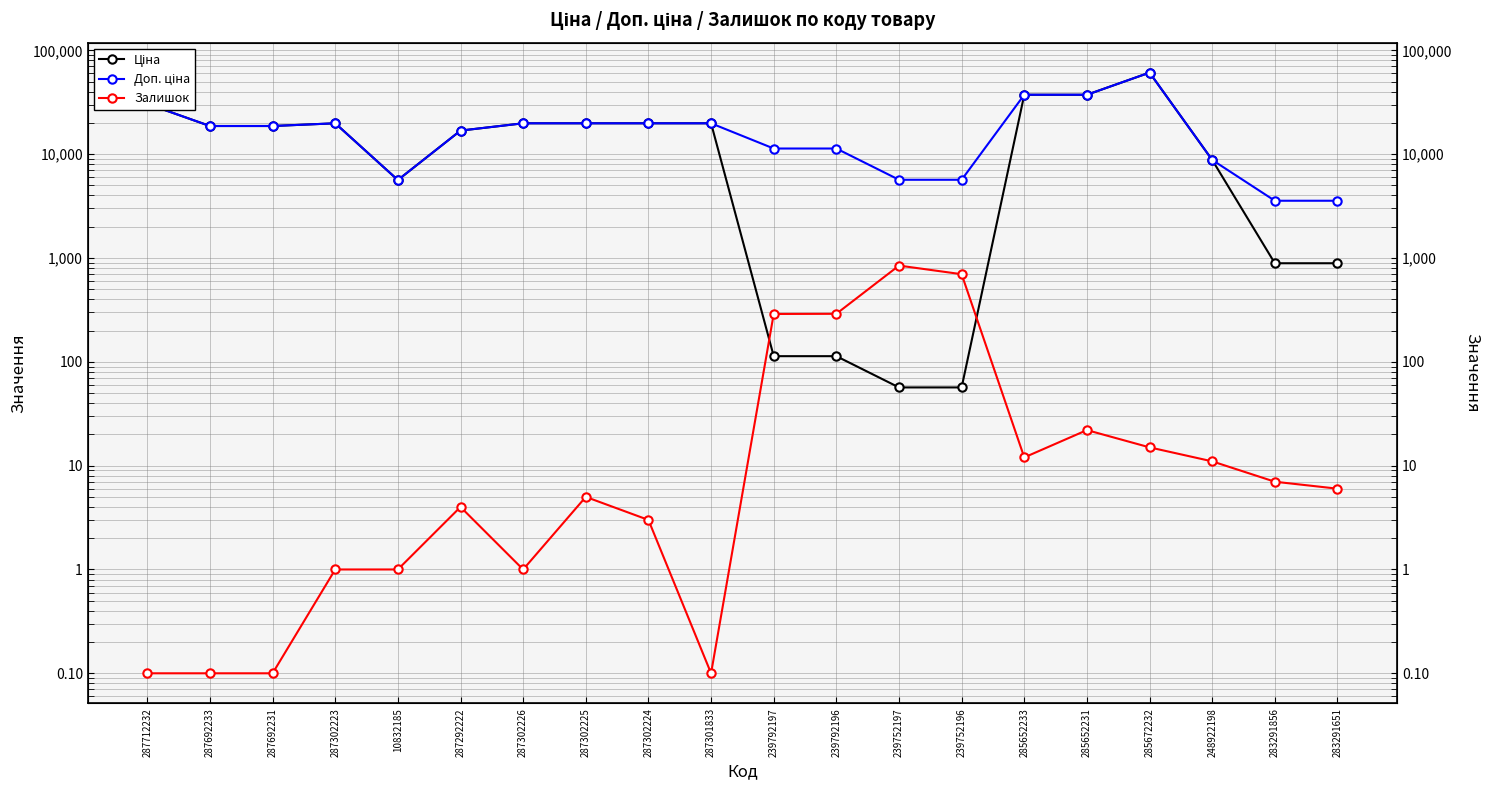

What is the average value of the Доп. ціна series?

18757.0